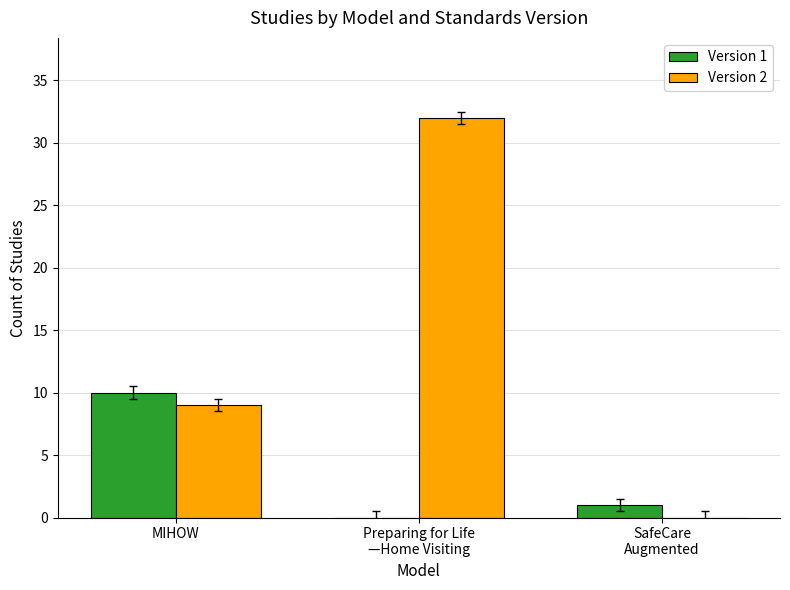

Count the number of data series in this chart.

2